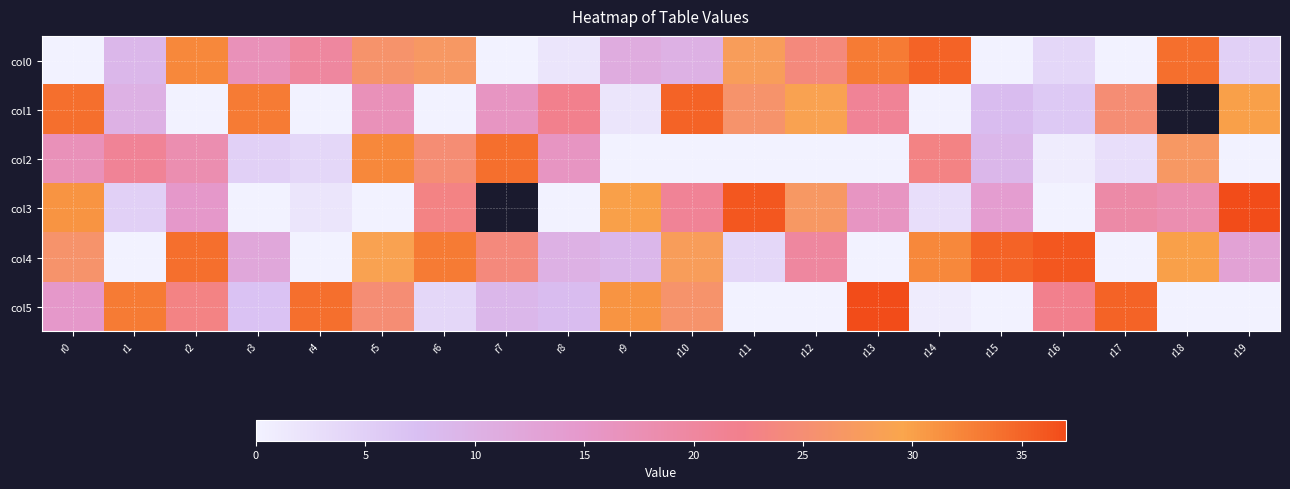

What is the highest value of the col2 series?

34.0